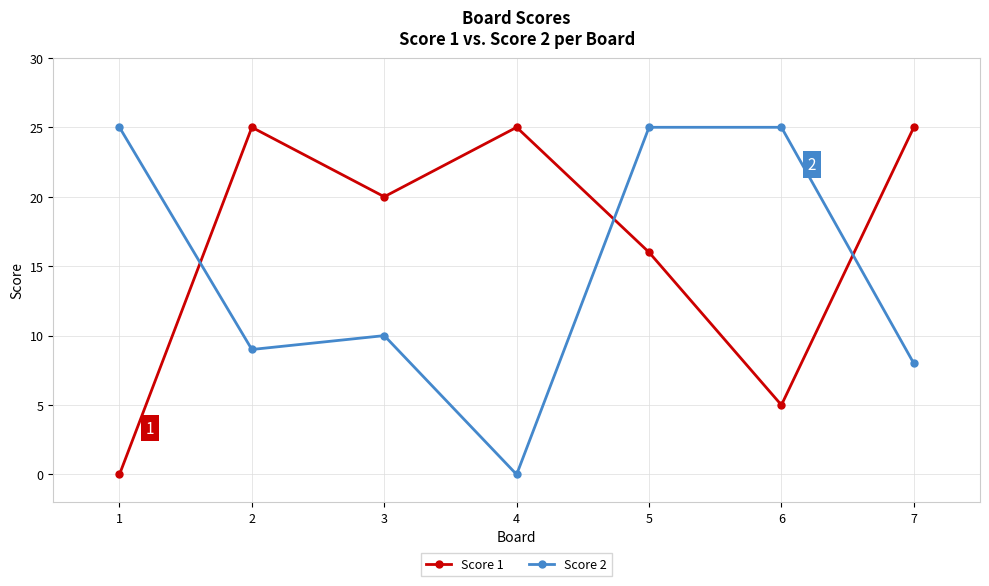

Is it true that Score 2 equals 25 at 5?

True